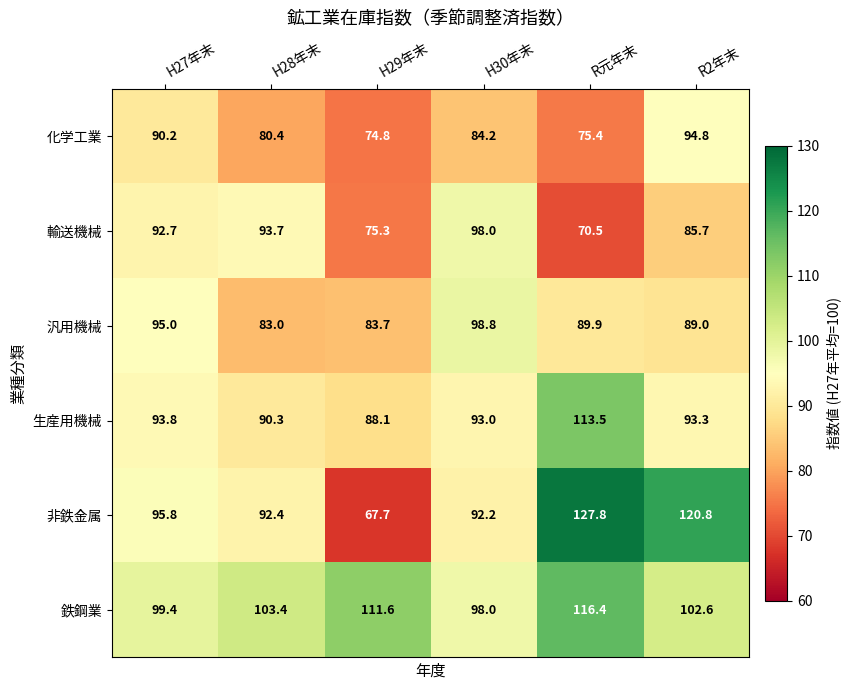

What is the greatest value displayed?

127.8